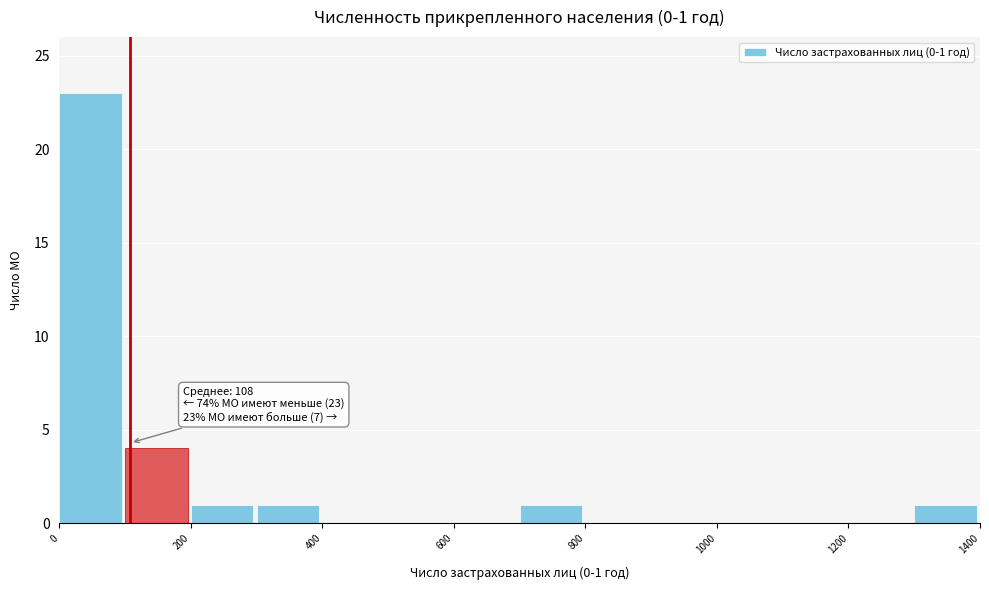

Which range on the x-axis has the tallest bar?

0 to 100